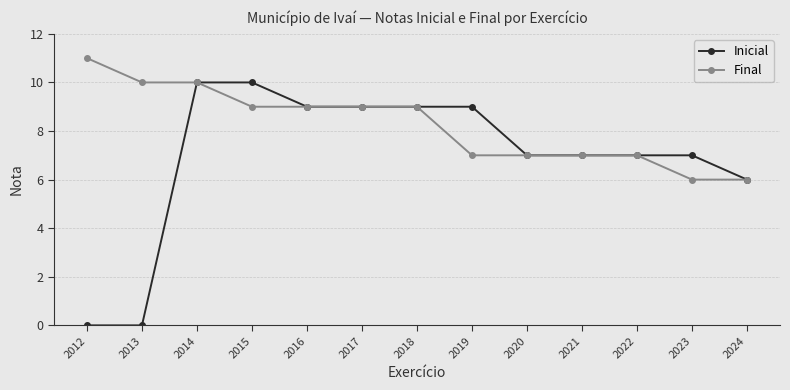

Is the value of Inicial at 2012 greater than the value of Final at 2022?

No